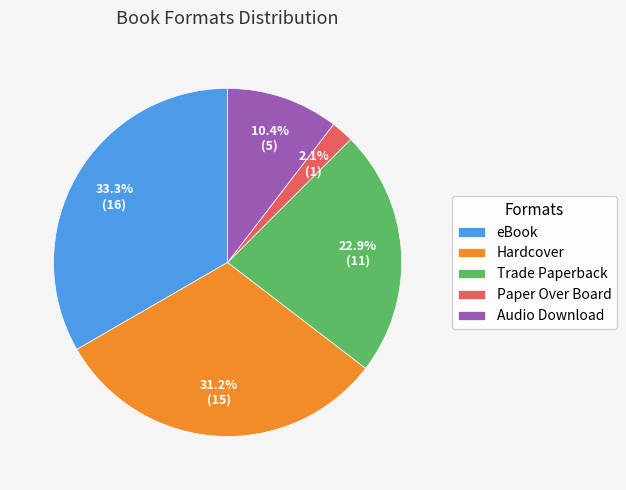

The Audio Download slice represents 10% of the pie. True or false?

True